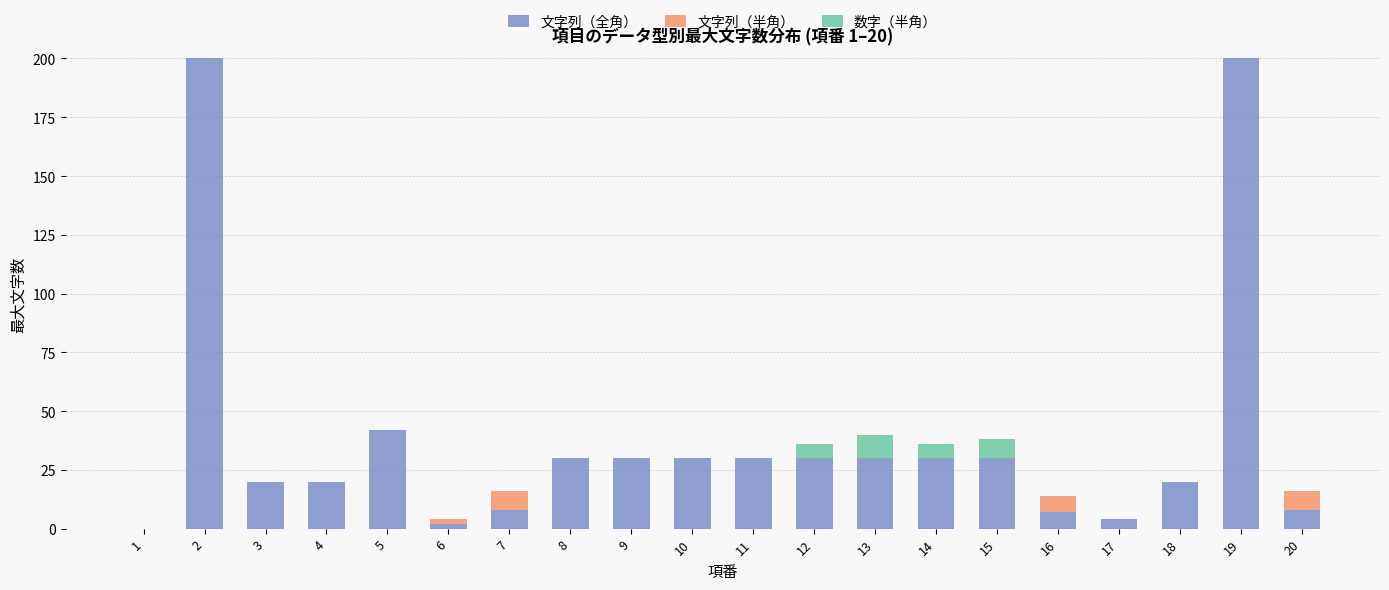

The 文字列（全角） series shows 30 at 12. True or false?

True